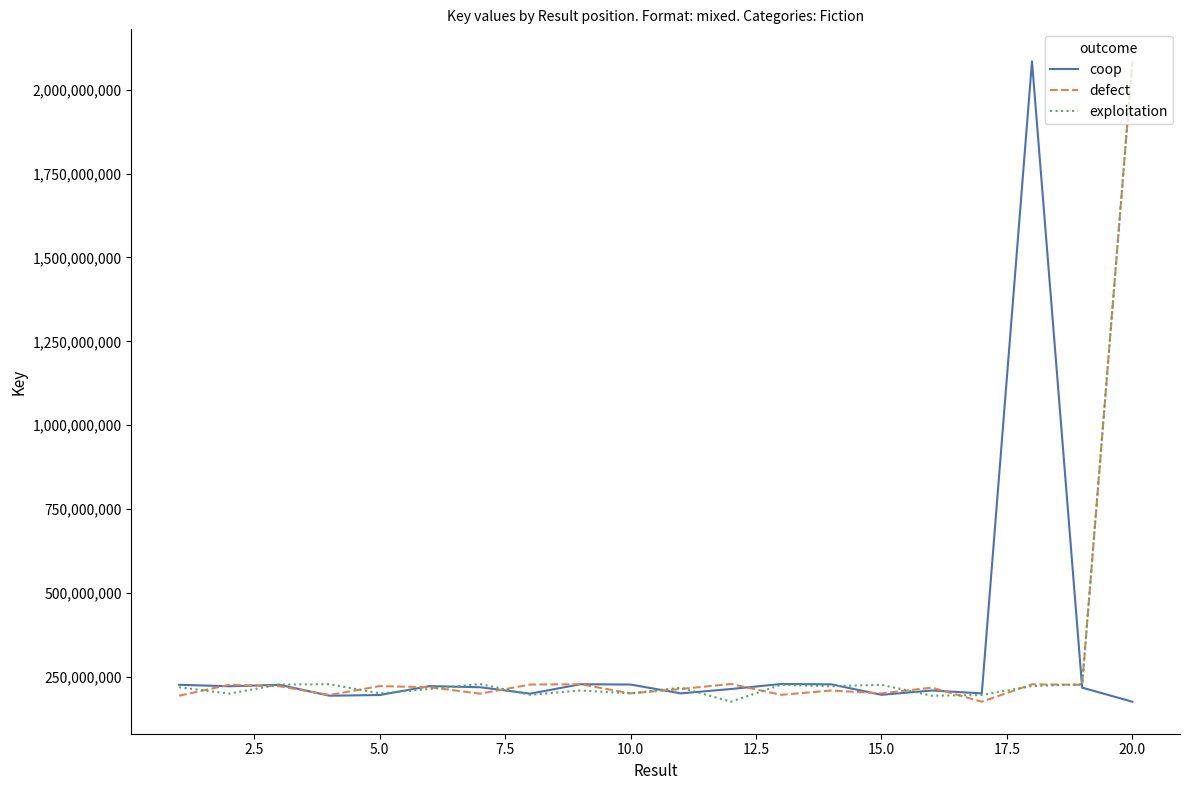

What is the minimum value shown in the chart?

175570932